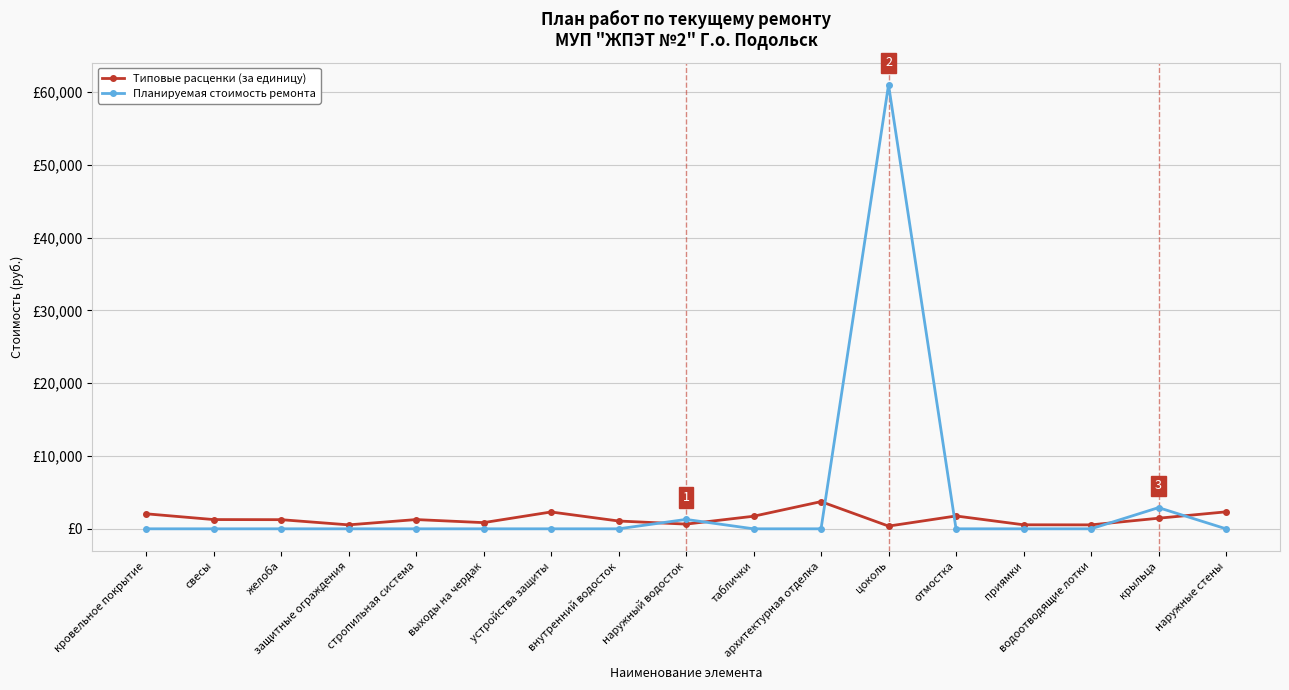

What is the minimum value for Типовые расценки (за единицу)?

374.2